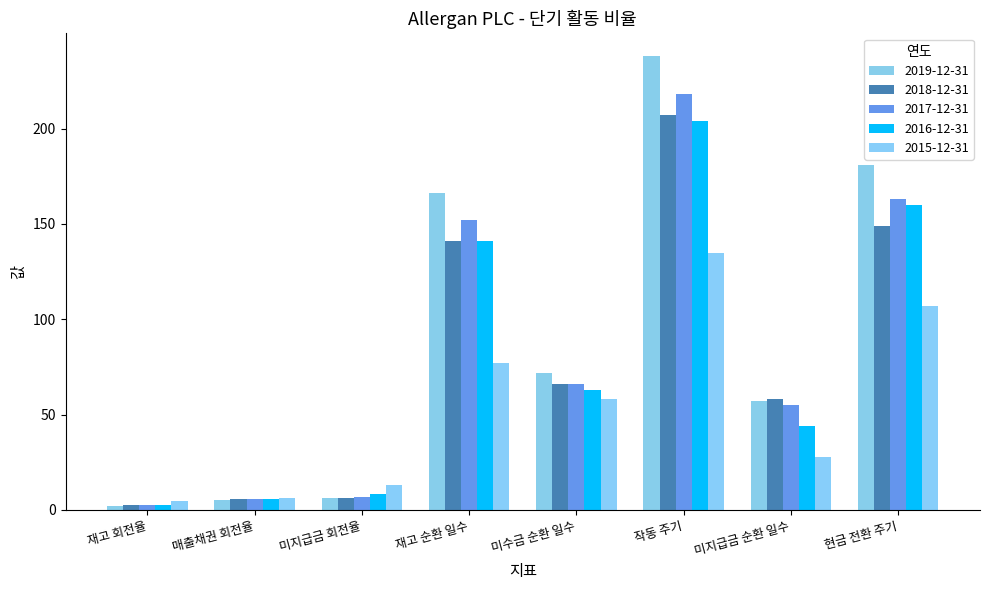

At which label does 2015-12-31 first exceed 58?

재고 순환 일수